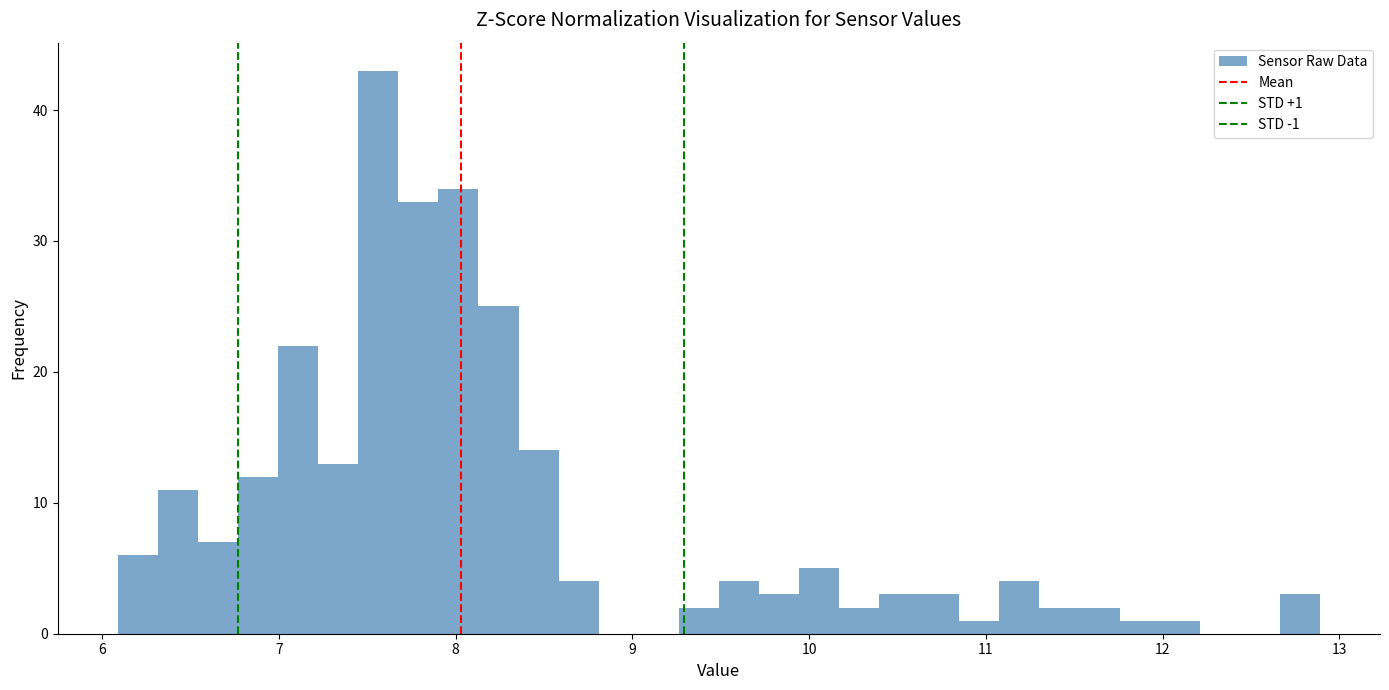

Read against the x-axis, roughly where is the centre of the tallest bar?

7.6